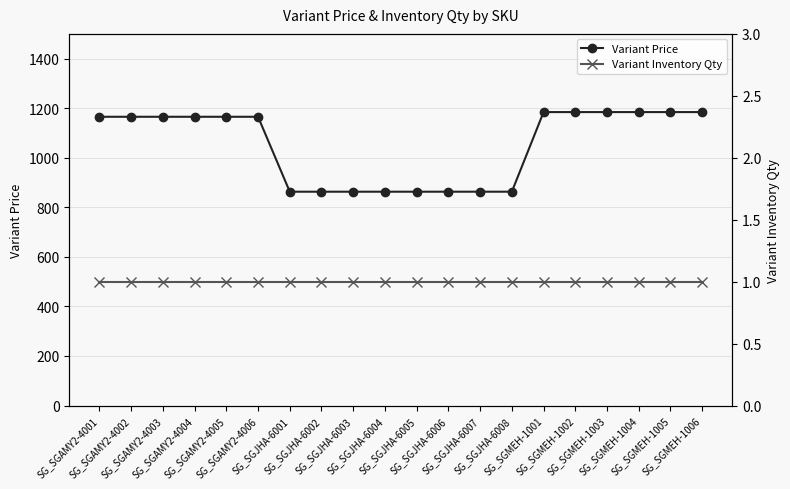

True or false: Variant Inventory Qty and Variant Price cross at least once.

False